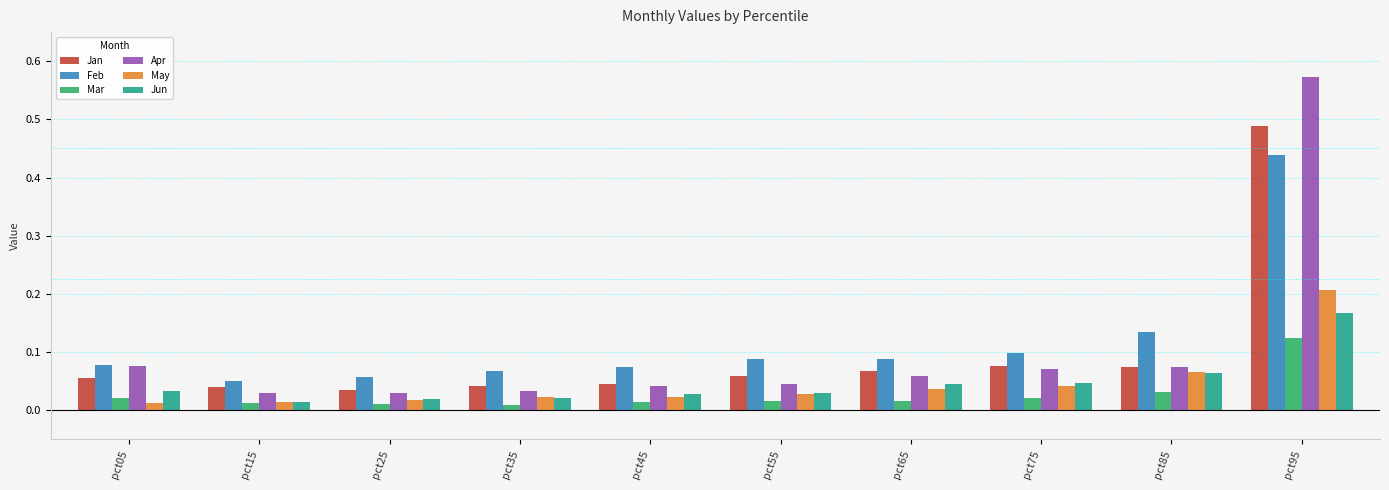

Rank the series by their maximum value, from highest to lowest.

Apr, Jan, Feb, May, Jun, Mar